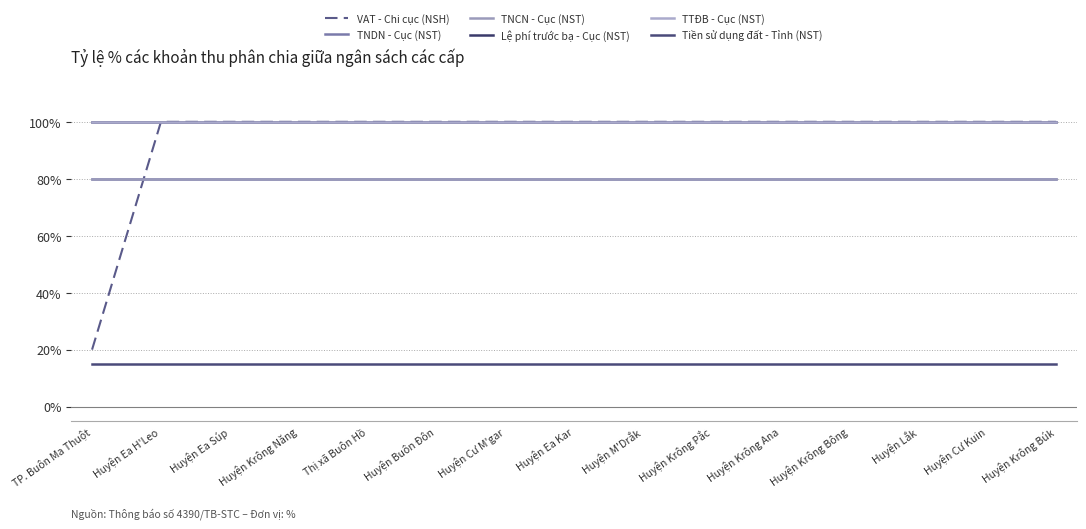

True or false: Lệ phí trước bạ - Cục (NST) and TNDN - Cục (NST) intersect in this chart.

False